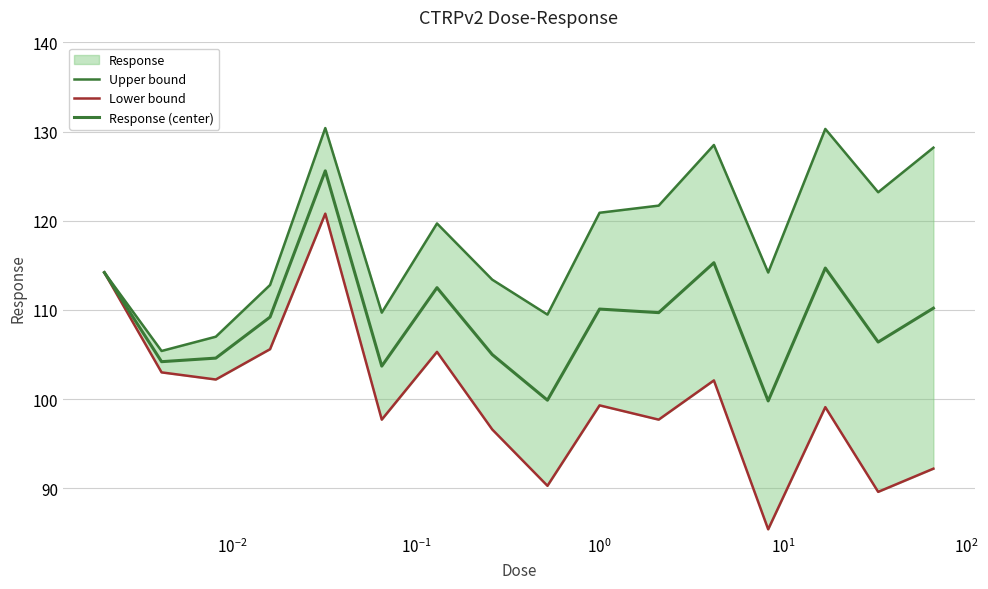

At how many categories does at least one series exceed 108?

14